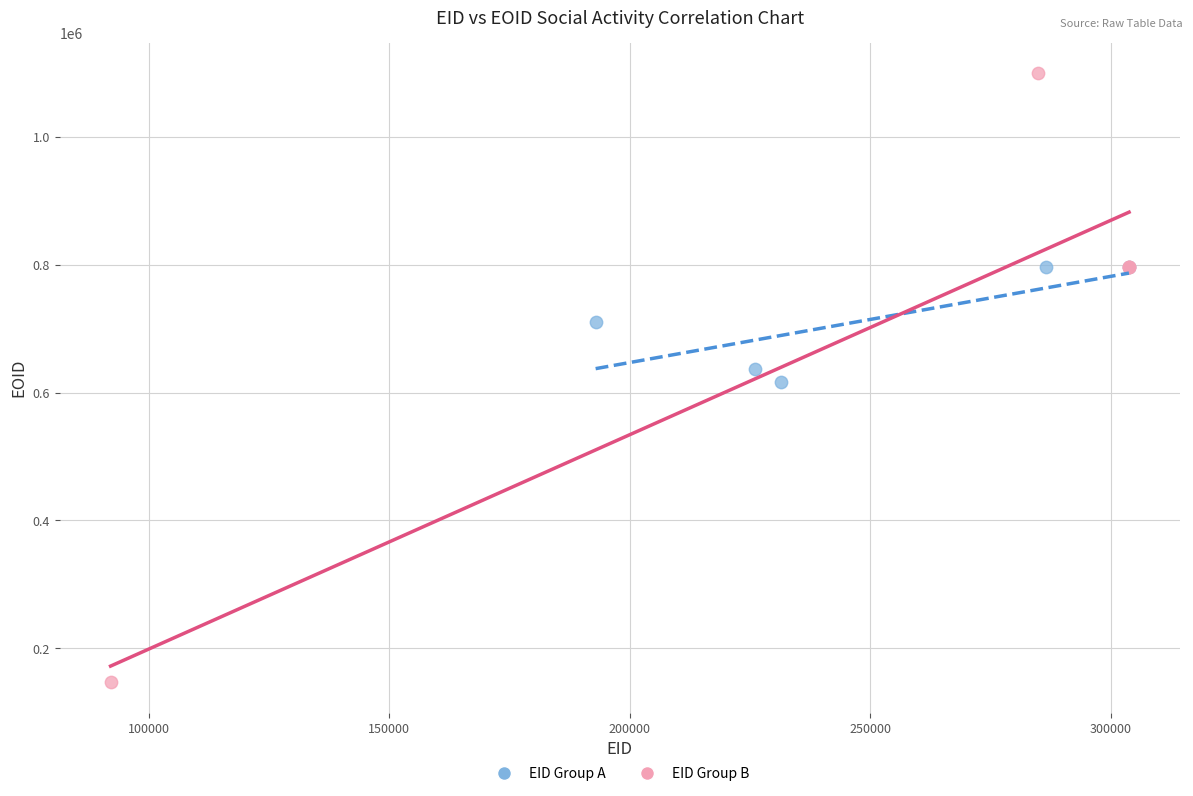

Which series contains the highest Y value?

EID Group B